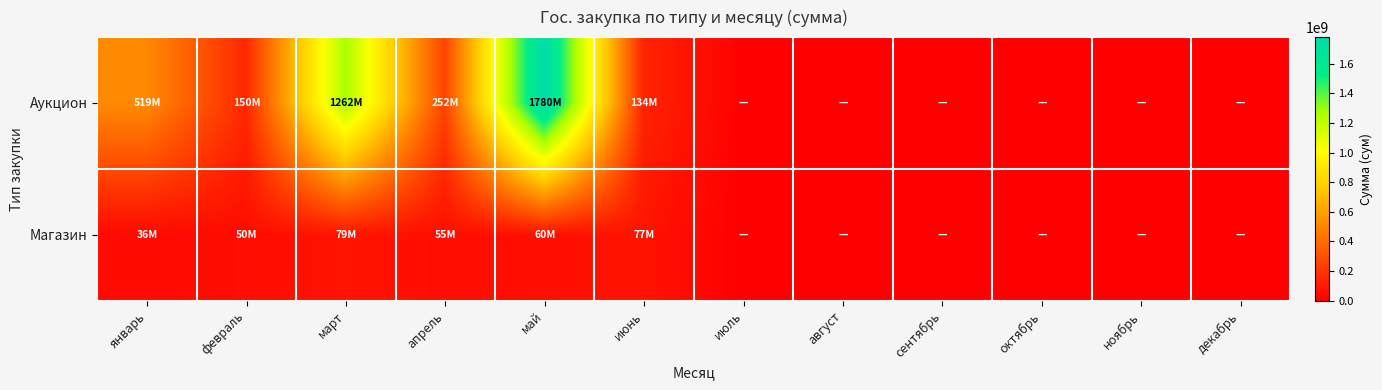

At апрель, list the series in order from largest to smallest.

Аукцион, Магазин